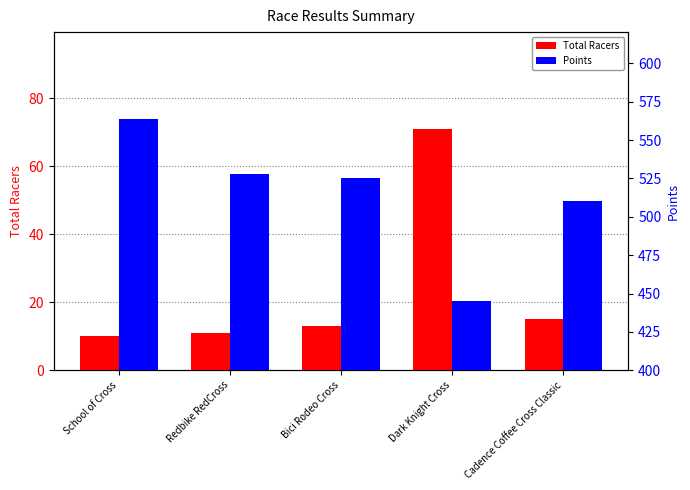

What is the average value of the Points series?

514.4